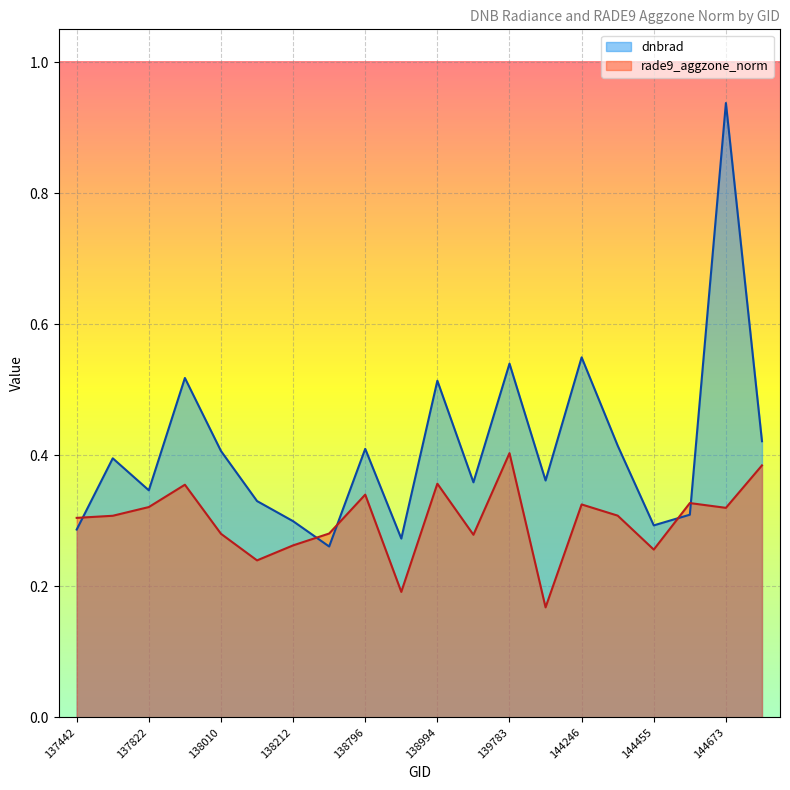

At which label is dnbrad closest to 0?

138408